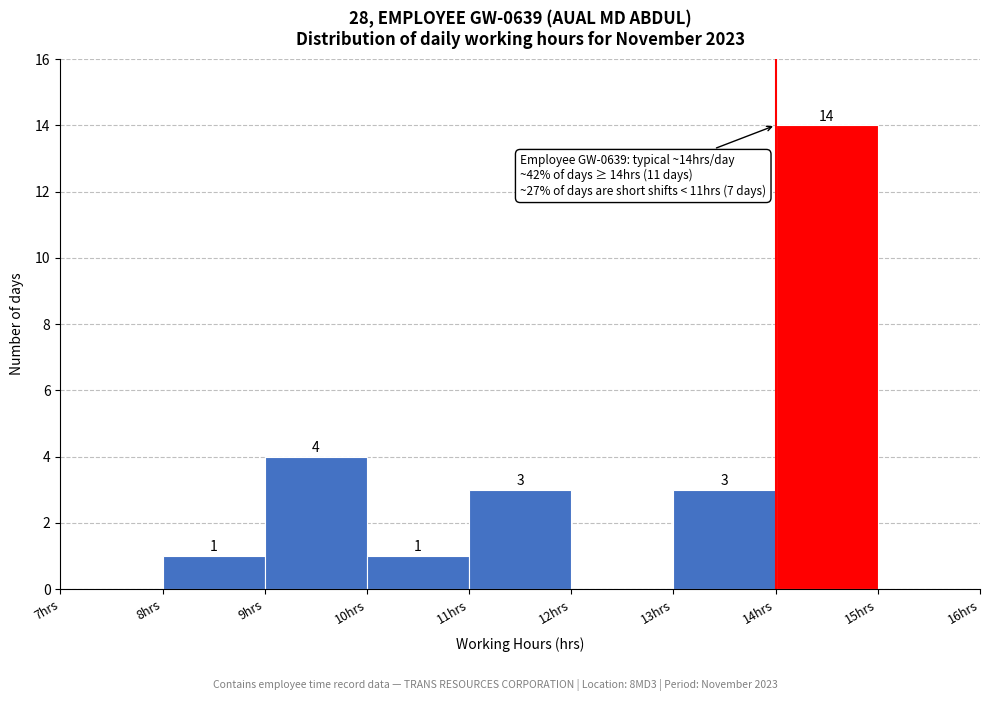

Over which range of the x-axis is the bar tallest?

14 to 15